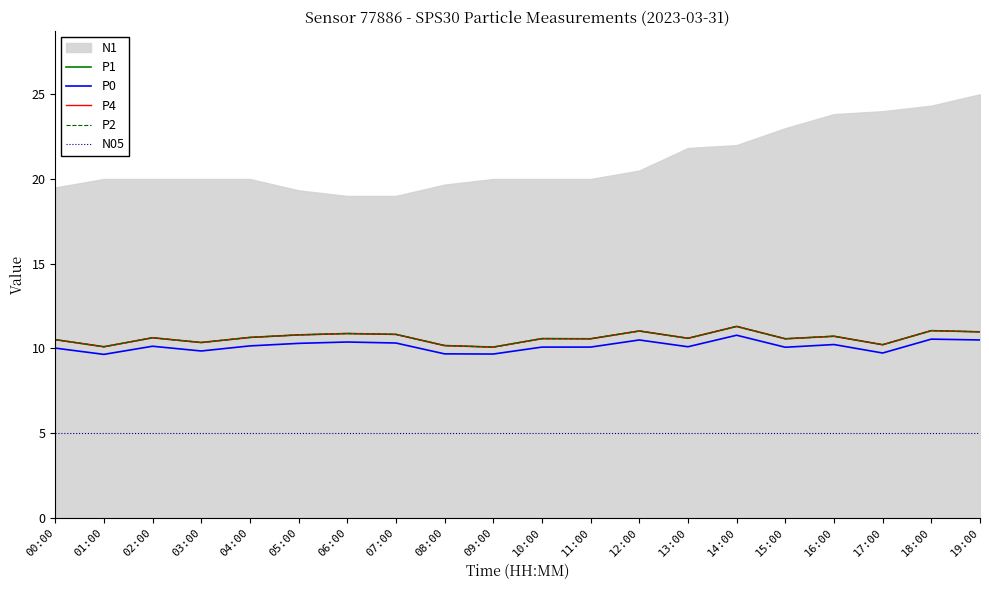

What position from the left is 10:00?

11